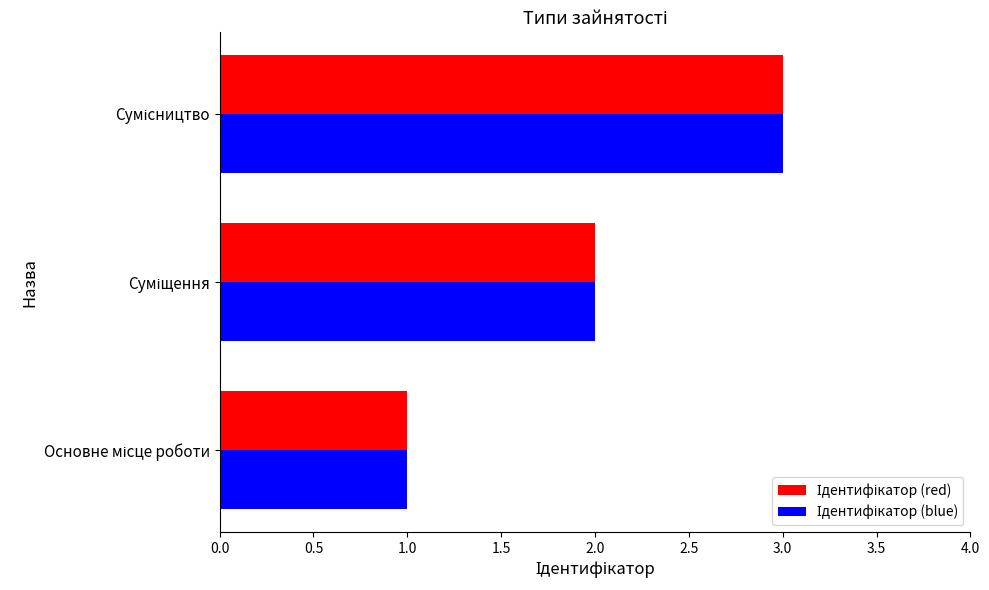

What is the average value of the Ідентифікатор (red) series?

2